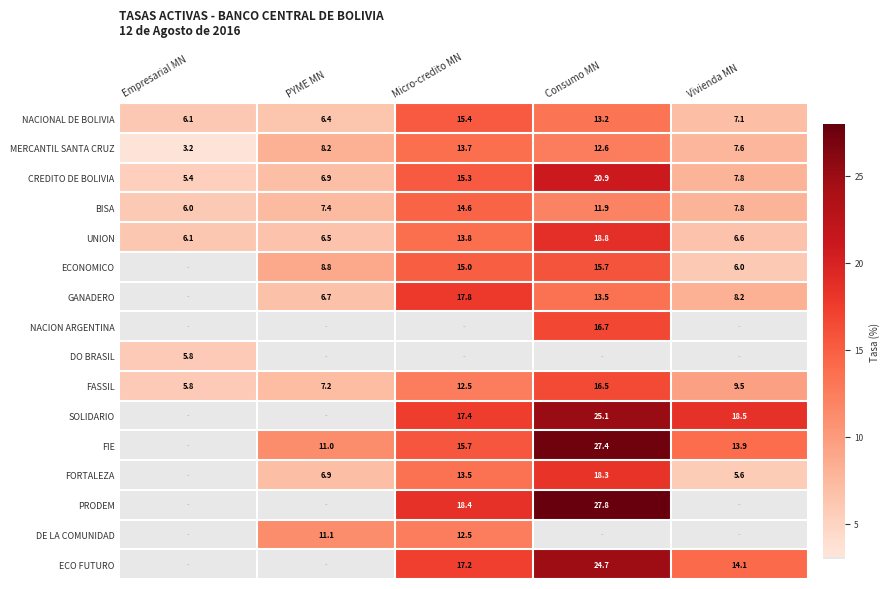

The value of BISA at PYME MN is 4.0. True or false?

False